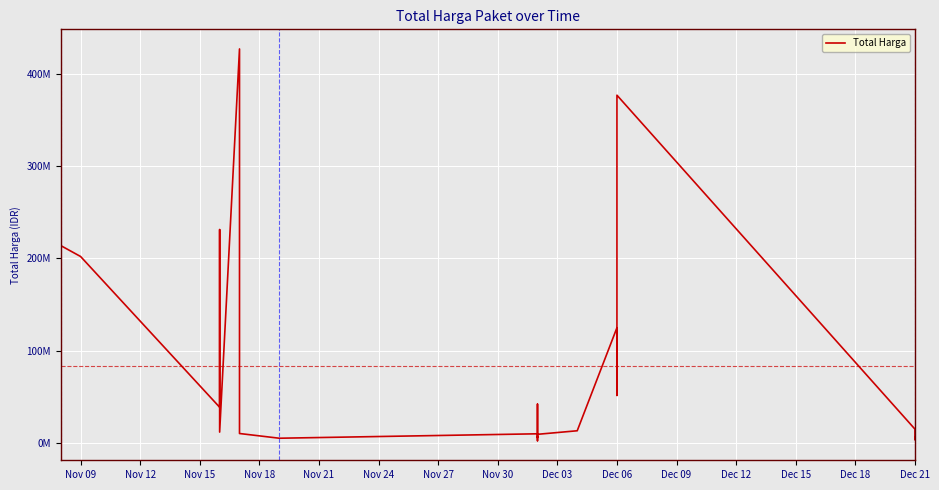

Is it true that the value at Nov 21 is 6512214?

False